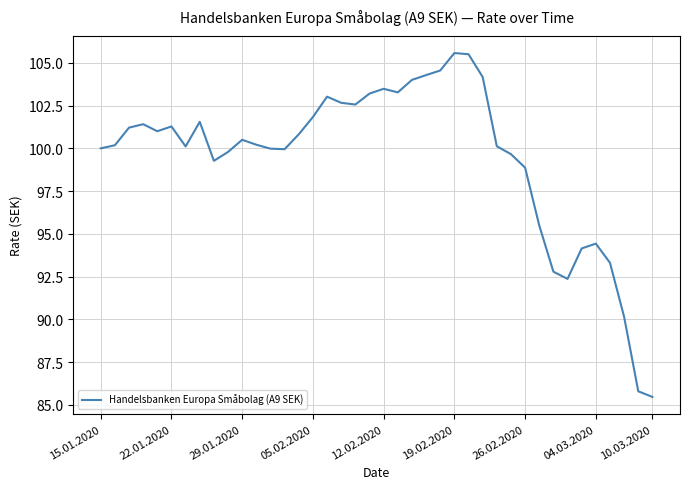

How many lines are shown in the chart?

1